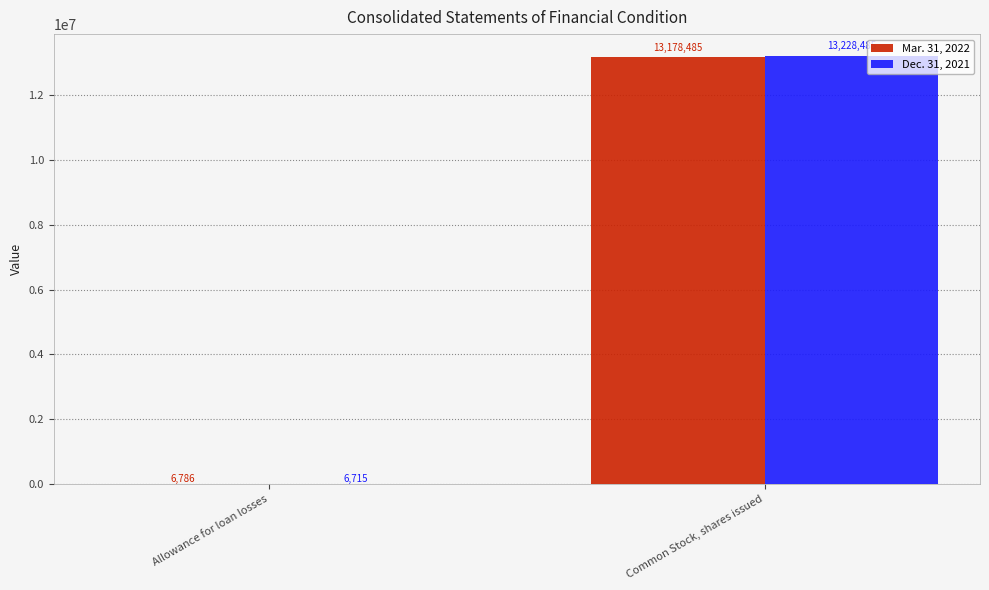

What is the approximate value of Mar. 31, 2022 at Common Stock, shares issued, to the nearest 100?

13178500